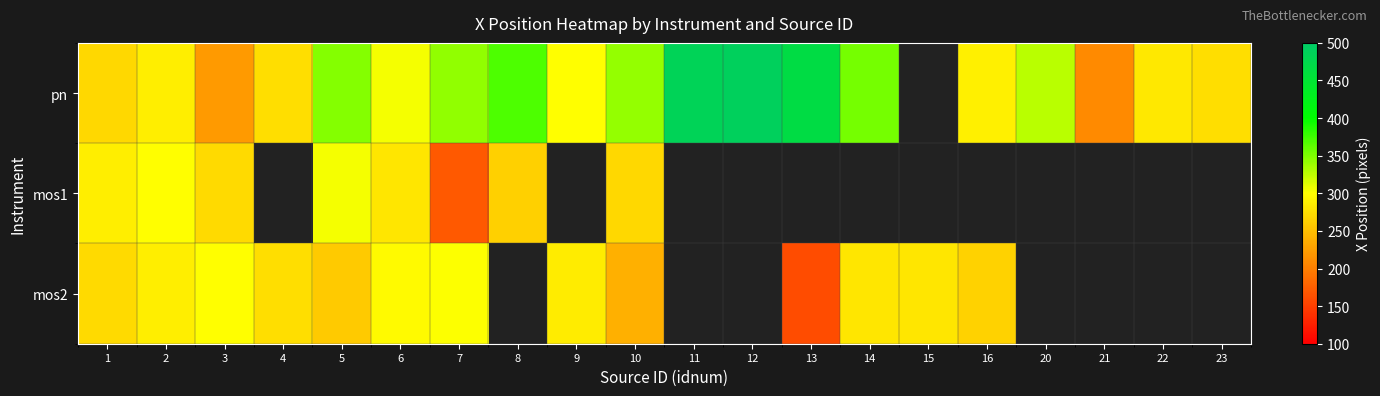

Rank the series at 20 from highest to lowest value.

pn, mos1, mos2